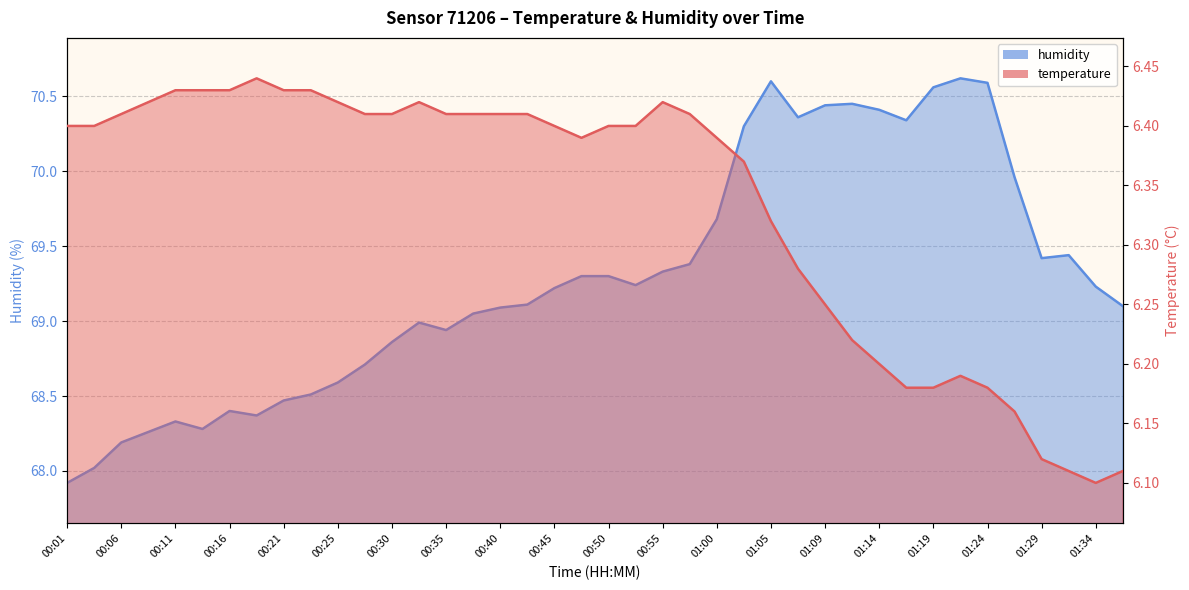

The humidity series shows 49.1 at 01:12. True or false?

False